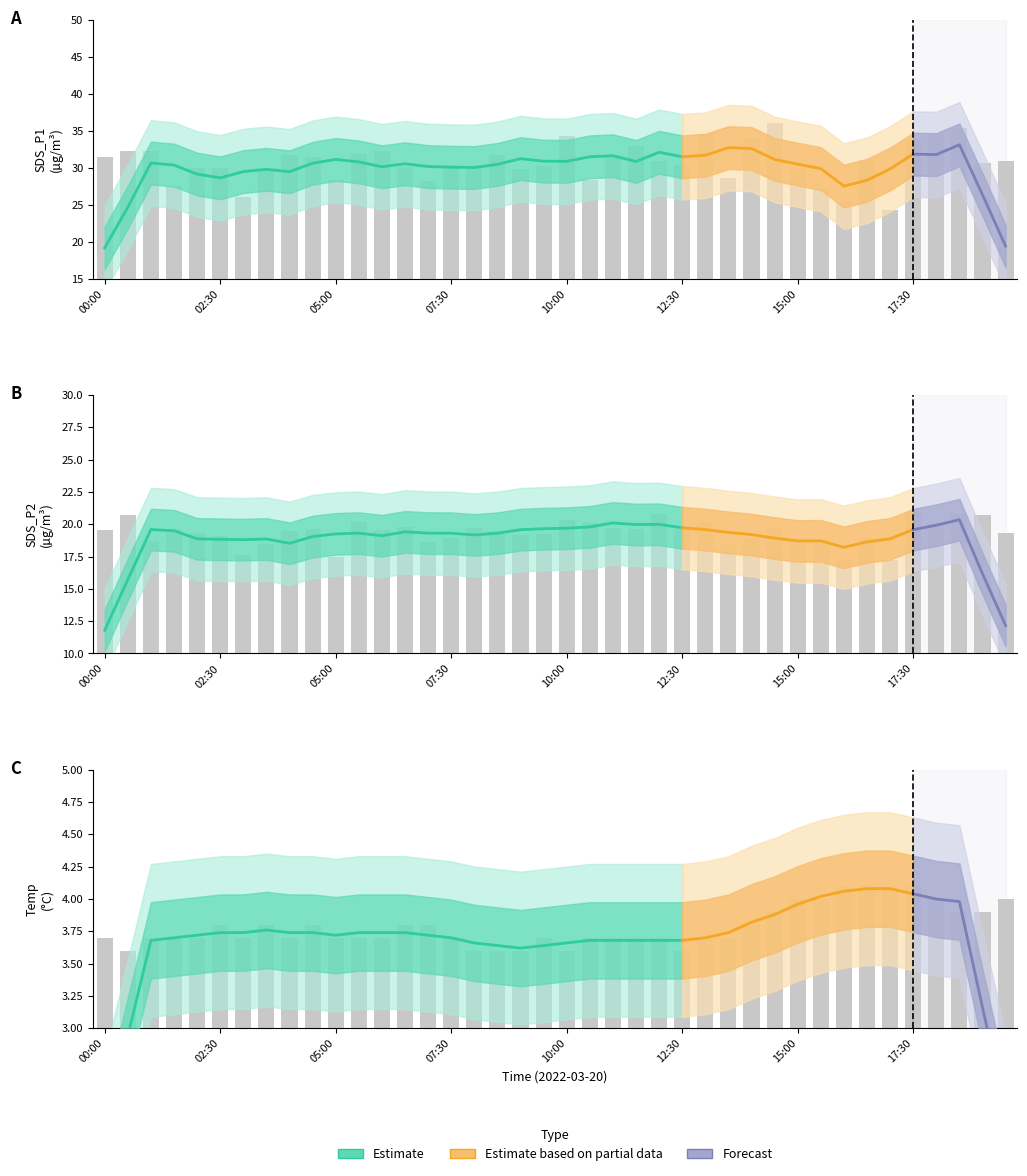

Does the chart contain any negative values?

No